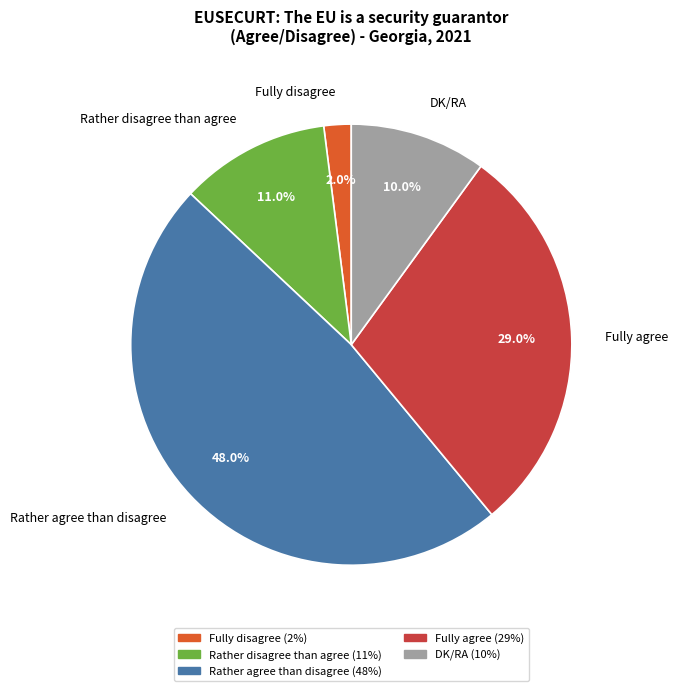

Which slice is the largest?

Rather agree than disagree